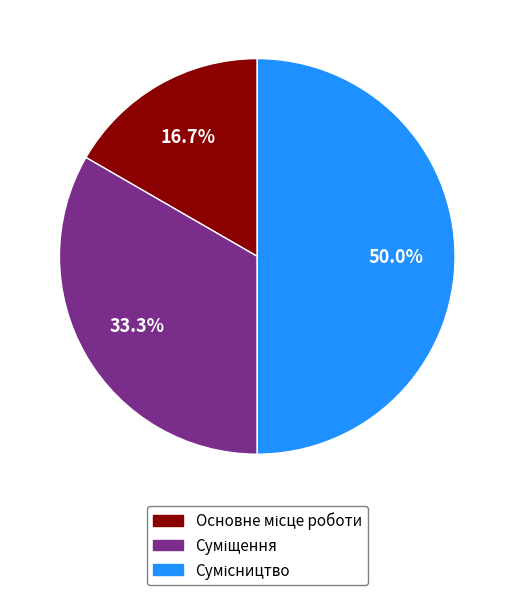

Combined, do Основне місце роботи and Сумісництво account for over 50%?

Yes